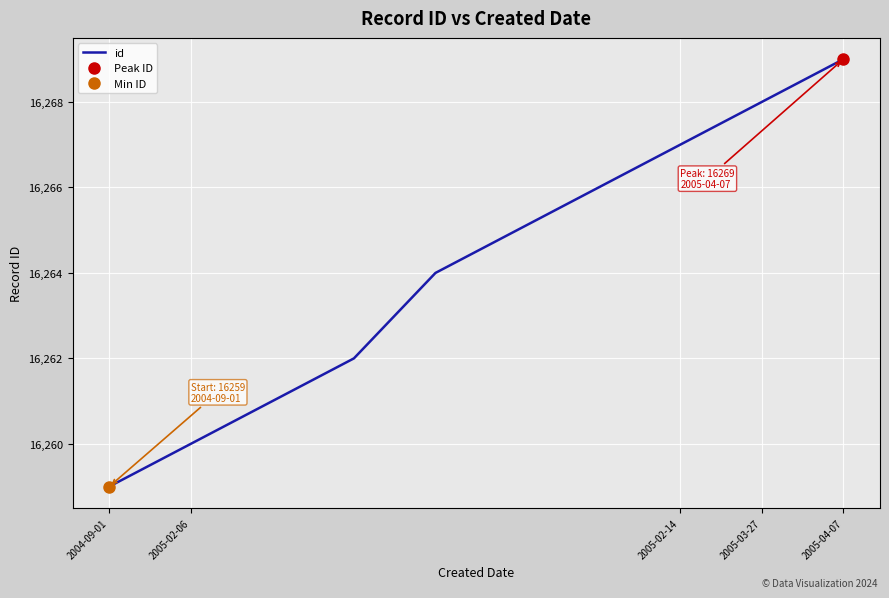

Is this an area chart (filled region under the line)?

No